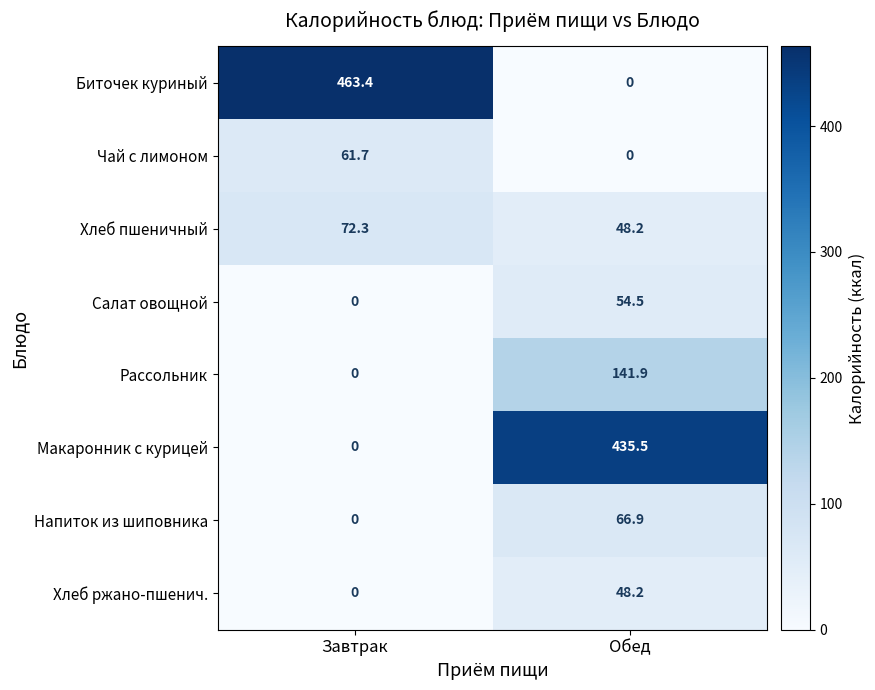

The value of Макаронник с курицей at Обед is 749.9. True or false?

False